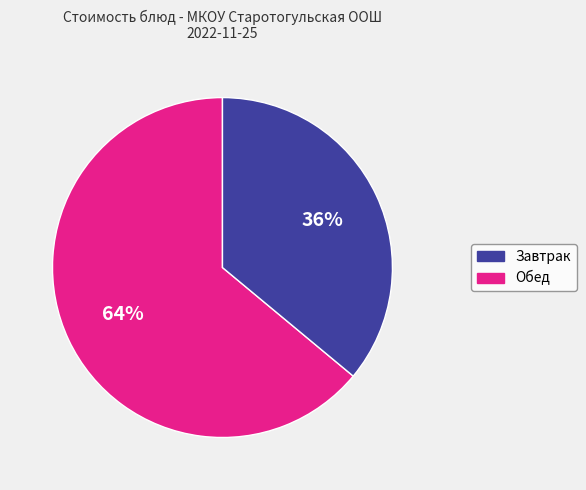

True or false: Завтрак accounts for 58% of the total.

False